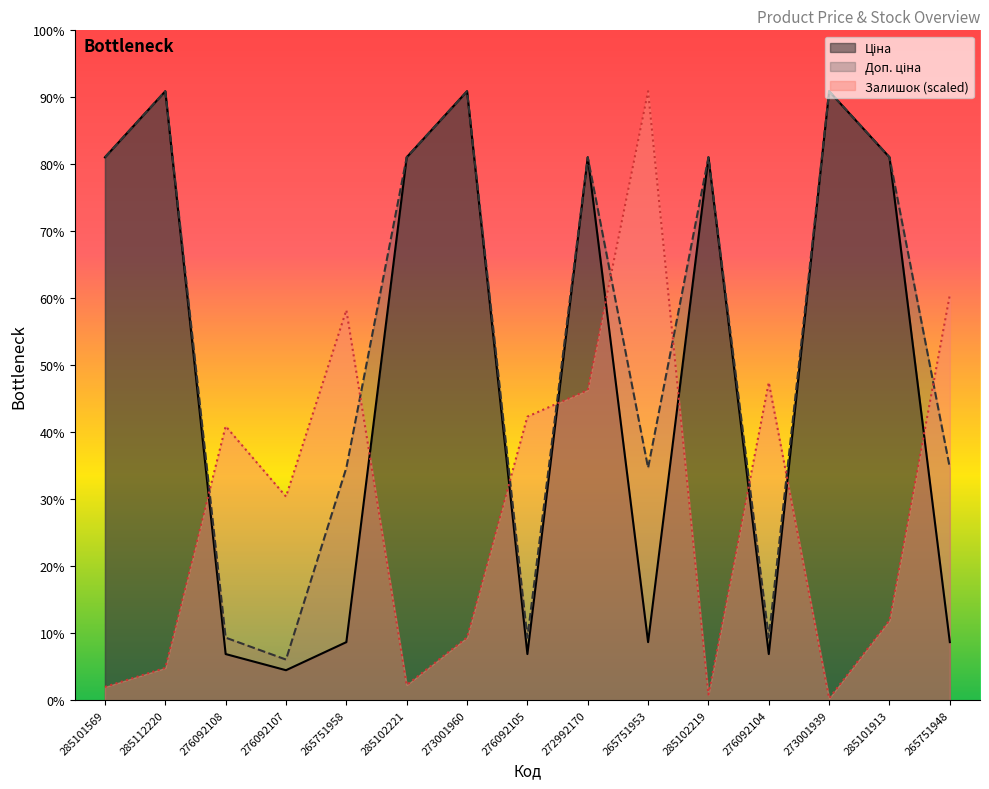

What is the spread (max minus min) of values at 285102221?

9695.3